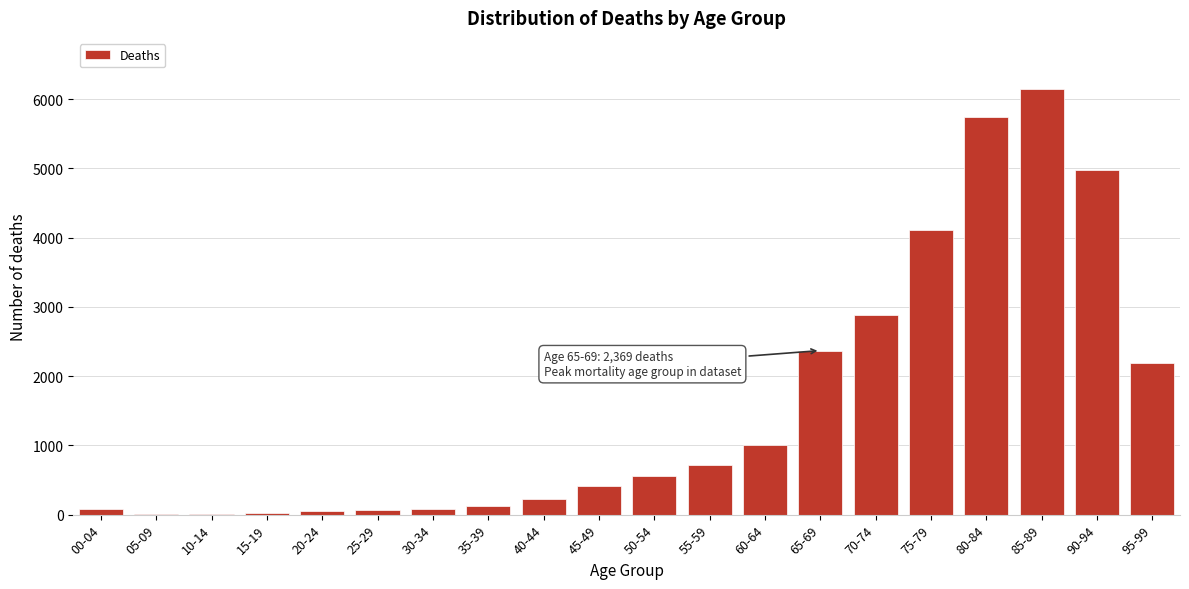

What is the sum of all values?

31780